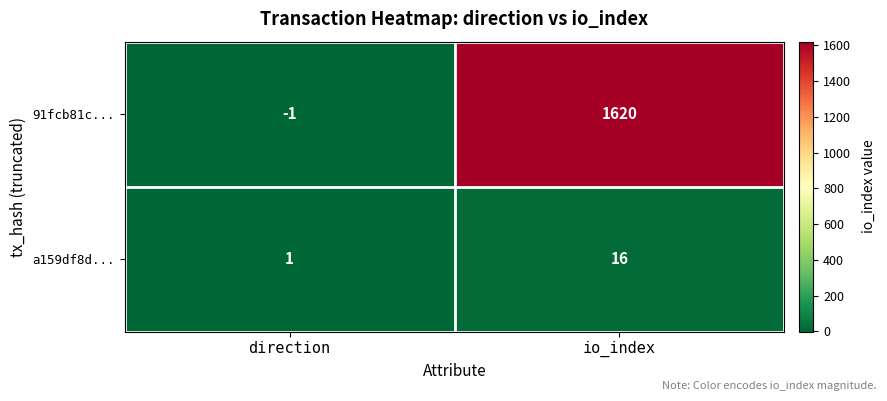

Reading left to right, transcribe all the data shown in this chart.

91fcb81c...: direction=-1	io_index=1620
a159df8d...: direction=1	io_index=16